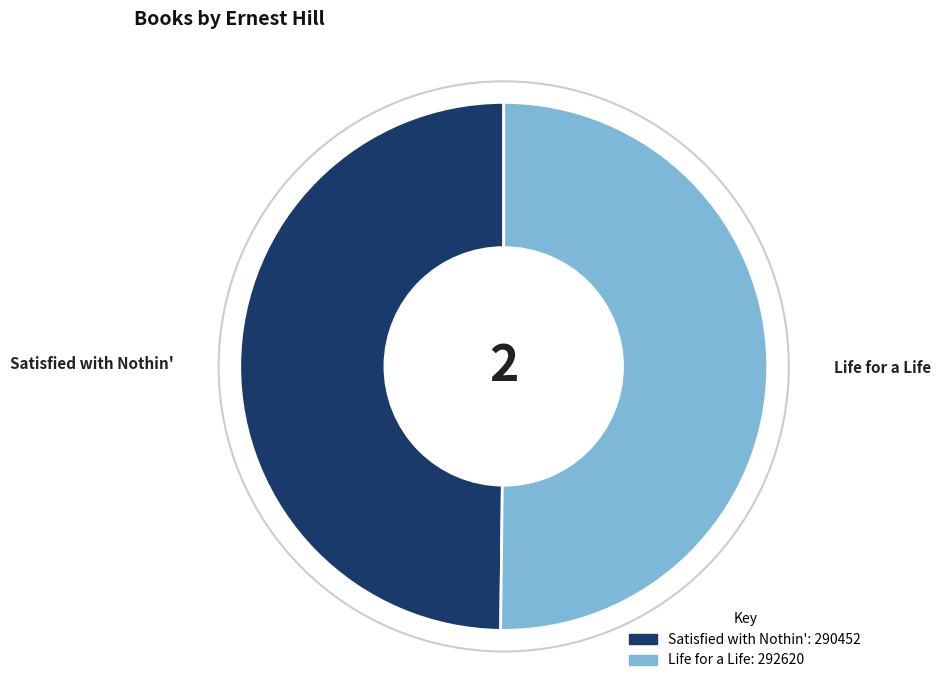

Combined, do Satisfied with Nothin' and Life for a Life account for over 50%?

Yes